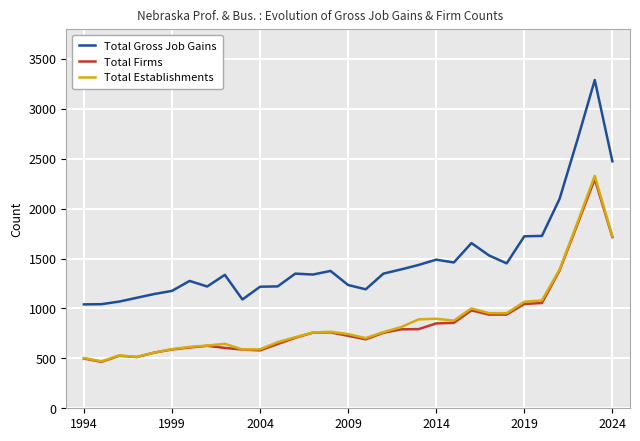

What are all the series names shown in the legend?

Total Gross Job Gains, Total Firms, Total Establishments